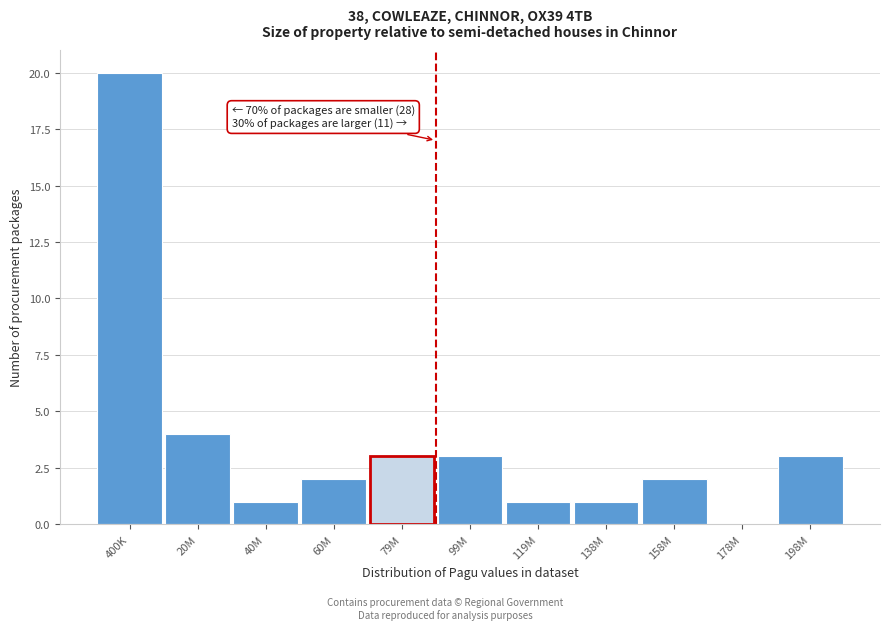

Reading right to left, extract all data points from this chart.

198M=3	178M=0	158M=2	138M=1	119M=1	99M=3	79M=3	60M=2	40M=1	20M=4	400K=20